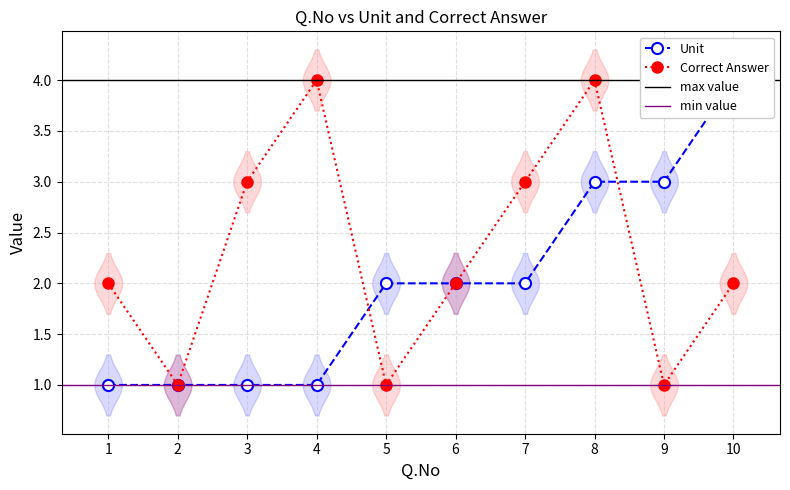

How many values in the Unit series are below 2?

4